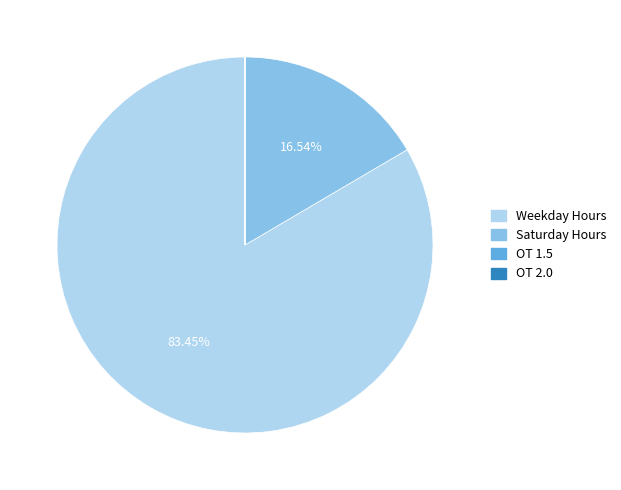

Which slice is the largest?

Weekday Hours